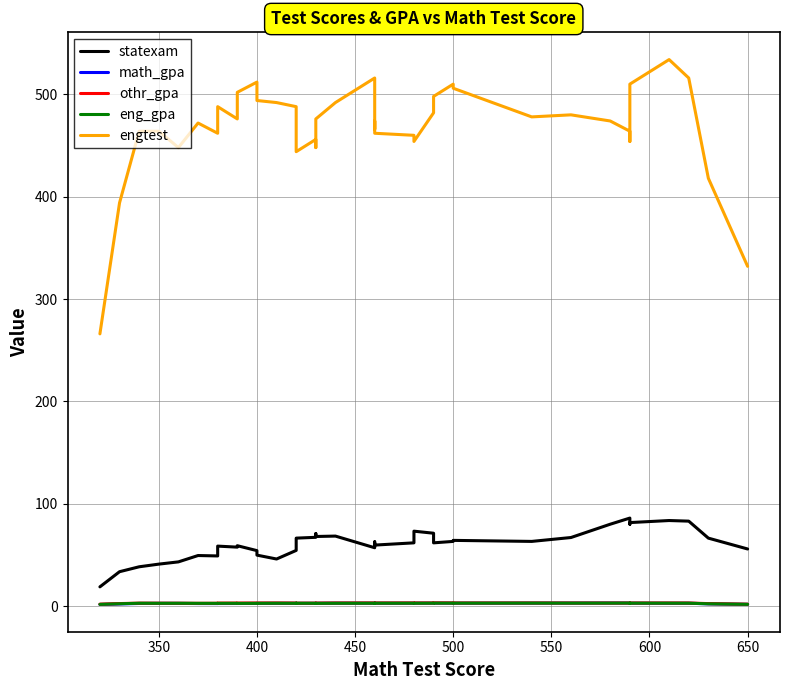

Reading left to right, transcribe all the data shown in this chart.

statexam: 18.8	33.6	38.4	41.0	43.2	49.4	49.0	58.6	57.6	59.0	54.2	49.8	46.0	54.4	57.0	66.4	67.2	70.8	68.0	68.4	57.0	61.2	62.8	59.6	61.8	73.2	71.2	61.8	63.2	64.2	63.2	67.0	80.0	86.0	80.0	81.6	83.6	83.0	66.4	55.8
math_gpa: 1.6	2.1	2.6	2.7	2.6	2.5	2.5	2.5	2.5	2.5	2.6	2.7	2.7	2.7	2.7	2.7	2.7	2.6	2.7	2.8	2.8	2.8	2.8	2.8	2.8	2.8	2.9	2.9	2.9	2.8	2.9	2.9	3.0	3.0	2.9	2.8	2.8	2.8	2.2	1.7
othr_gpa: 1.9	2.5	2.9	2.8	2.8	2.7	2.8	2.9	3.0	3.0	3.0	3.0	3.1	3.0	2.9	2.9	2.9	2.9	2.9	3.0	3.1	3.1	3.1	3.0	3.1	3.1	3.1	3.1	3.1	3.0	3.0	3.0	3.0	3.0	3.0	3.0	3.0	3.0	2.4	1.9
eng_gpa: 1.7	2.3	2.8	2.7	2.8	2.7	2.7	2.7	2.7	2.6	2.7	2.7	2.8	2.7	2.8	2.8	2.8	2.6	2.7	2.8	2.8	2.7	2.8	2.8	2.8	2.8	2.9	2.9	2.9	2.9	2.9	2.9	2.9	3.0	2.8	2.9	2.8	2.8	2.2	1.7
engtest: 266.0	394.0	464.0	464.0	448.0	472.0	462.0	488.0	476.0	502.0	512.0	494.0	492.0	488.0	474.0	444.0	456.0	448.0	476.0	492.0	516.0	466.0	474.0	462.0	460.0	454.0	482.0	498.0	510.0	506.0	478.0	480.0	474.0	464.0	454.0	510.0	534.0	516.0	418.0	332.0